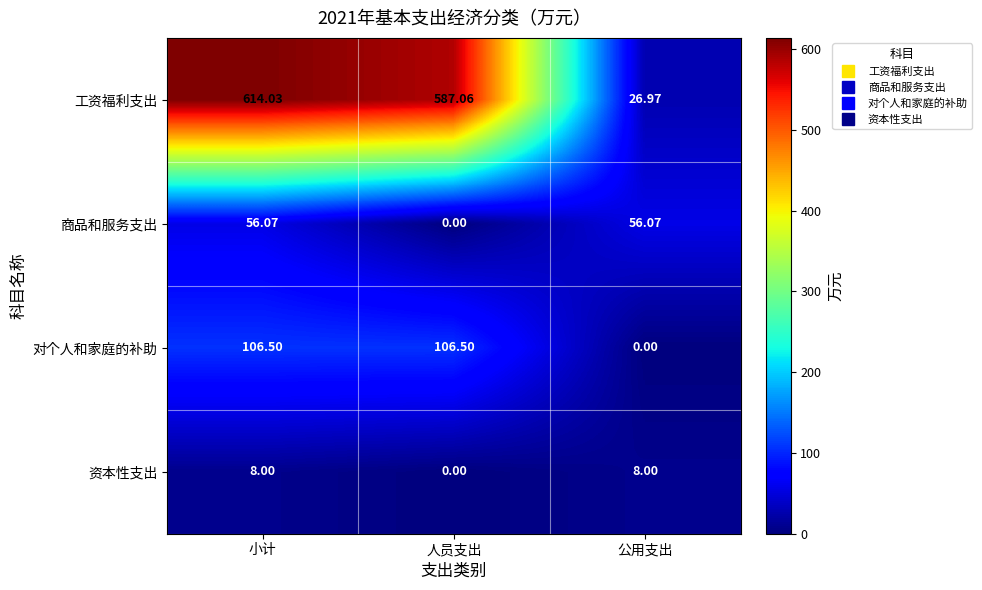

Which series has the widest spread of values?

工资福利支出